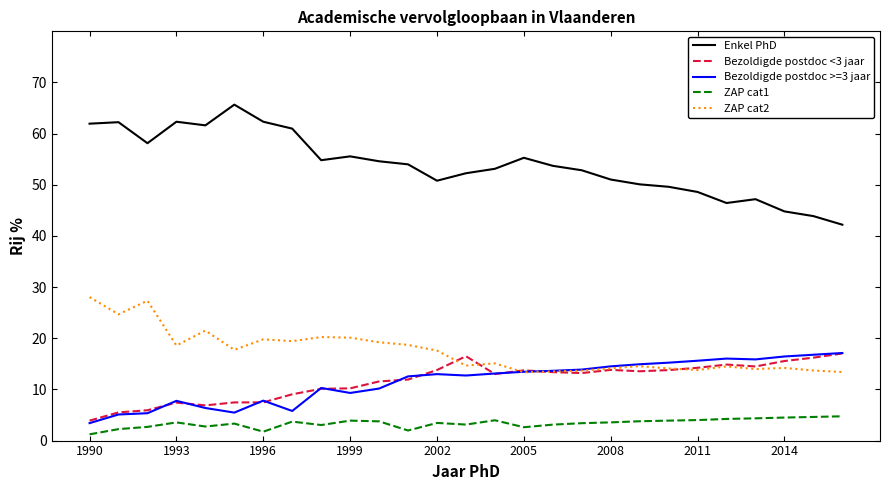

What is the maximum value shown in the chart?

65.7